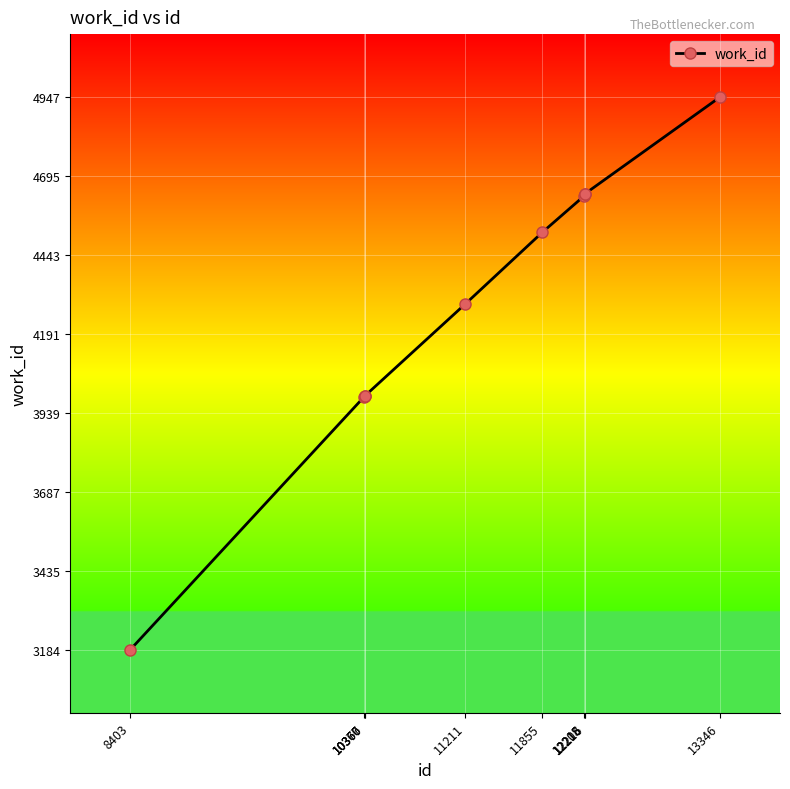

What is the sum of the values at 11855 and 12215?

9154